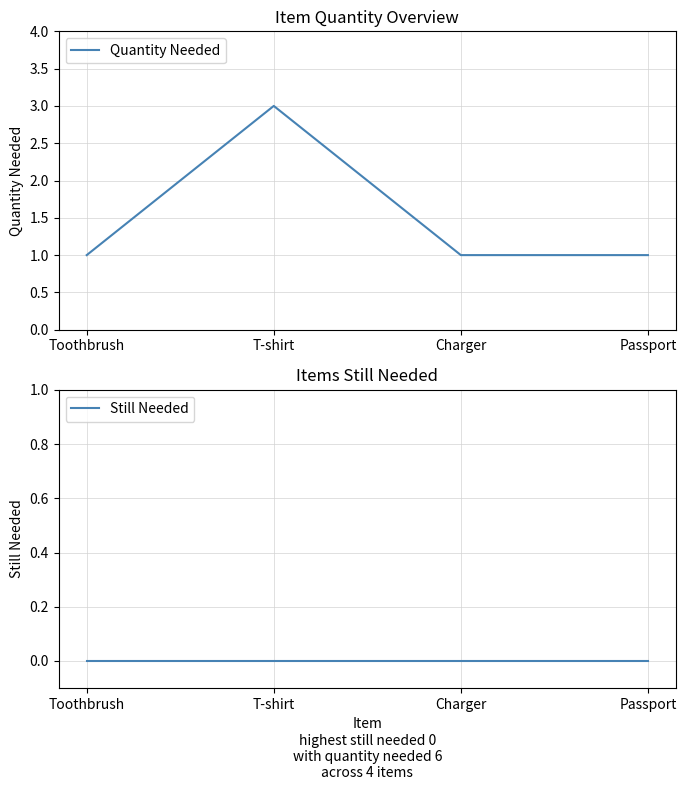

What is the difference between the highest and lowest values at T-shirt?

3